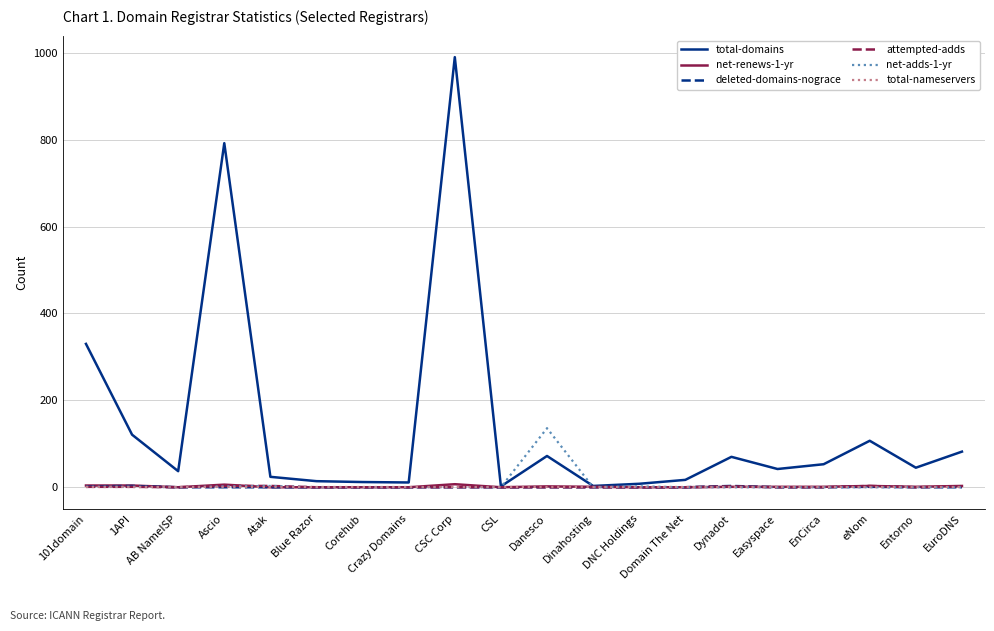

Is it true that total-domains equals 37 at AB NameISP?

True